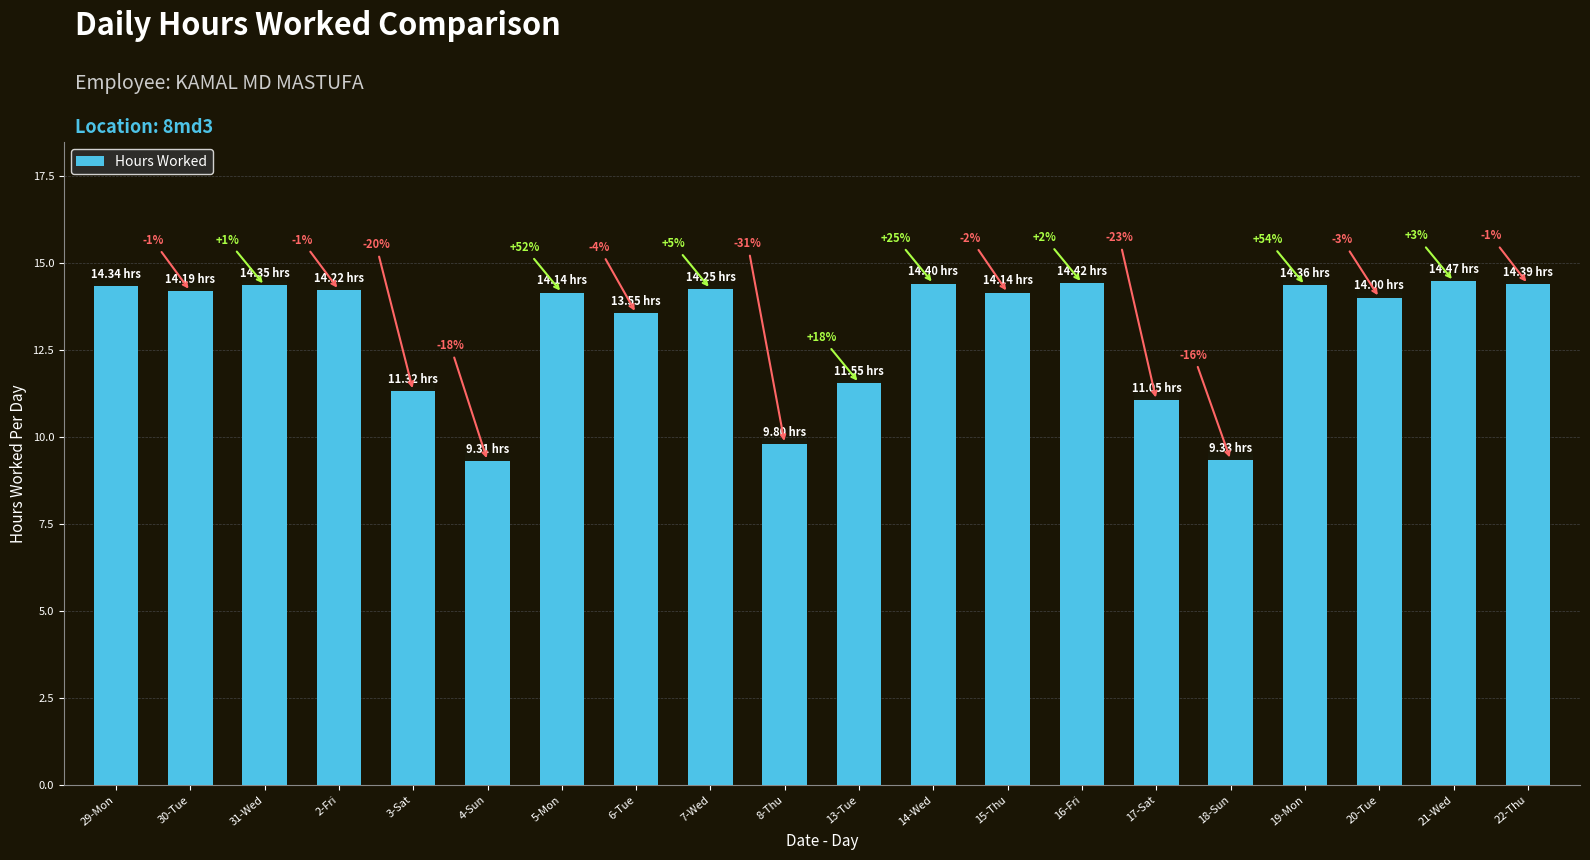

What is the maximum value shown in the chart?

14.5